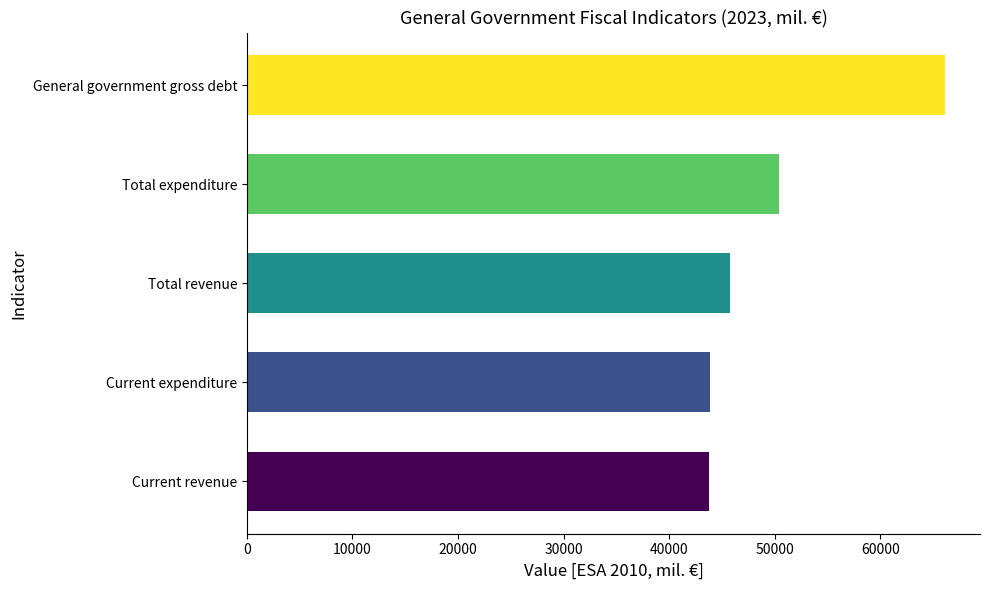

What is the difference between the values at Current revenue and Total revenue?

1998.2